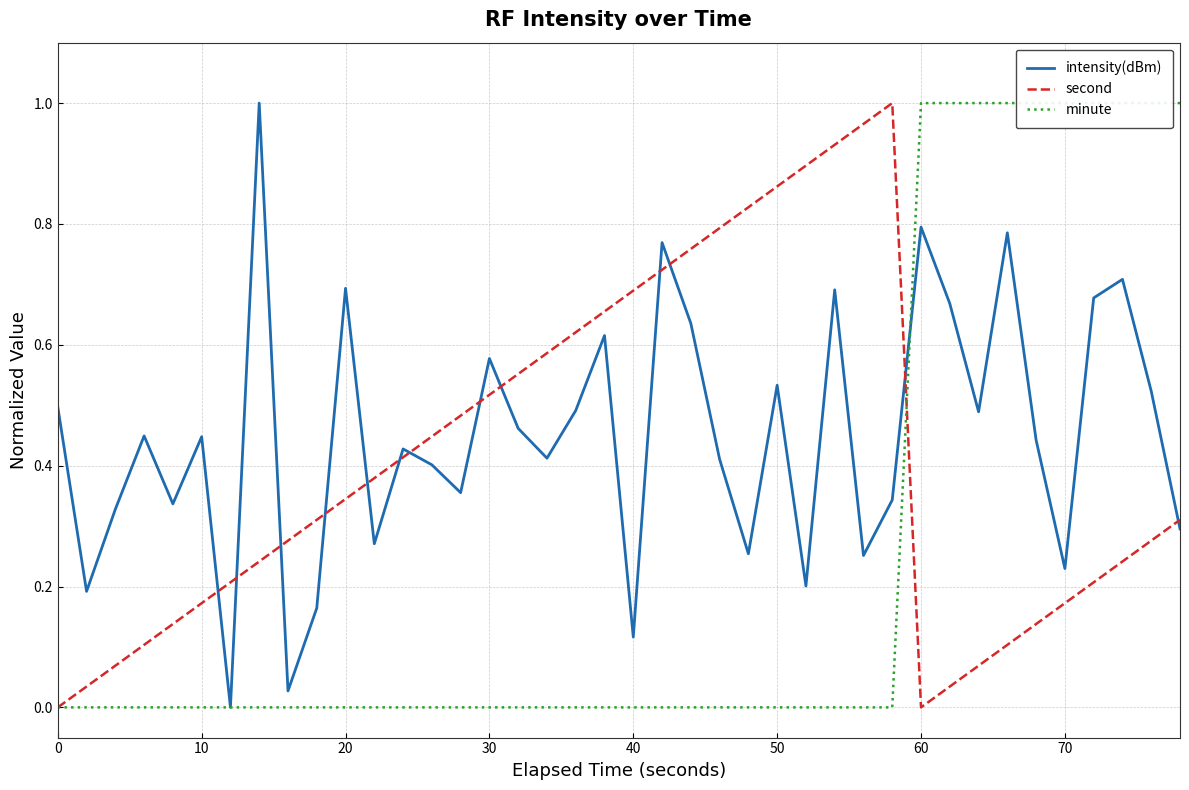

True or false: intensity(dBm) and second cross at least once.

True